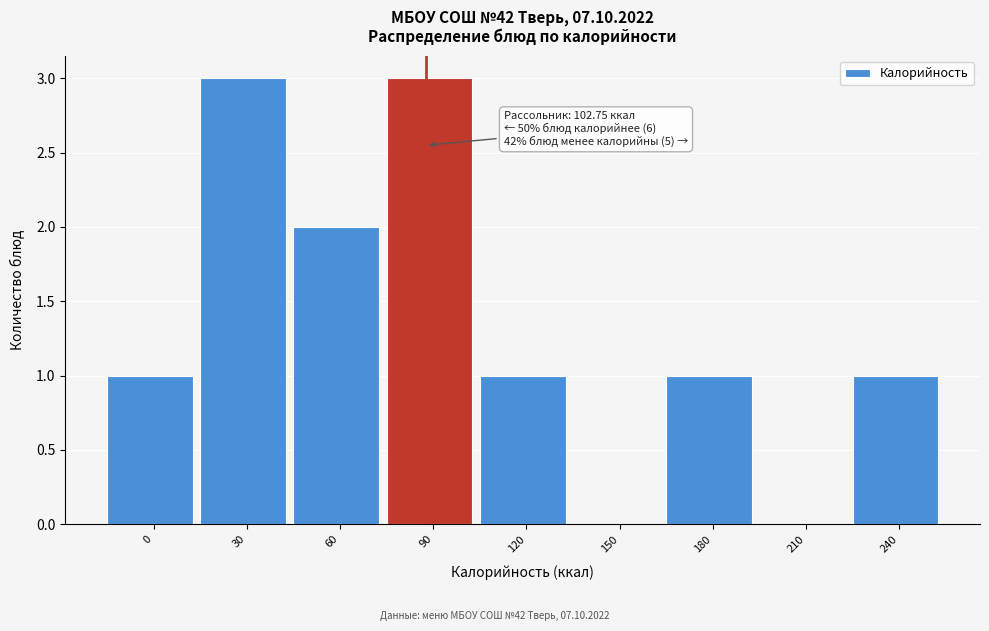

Reading left to right, what are all the values shown in this chart?

0=1	30=3	60=2	90=3	120=1	150=0	180=1	210=0	240=1